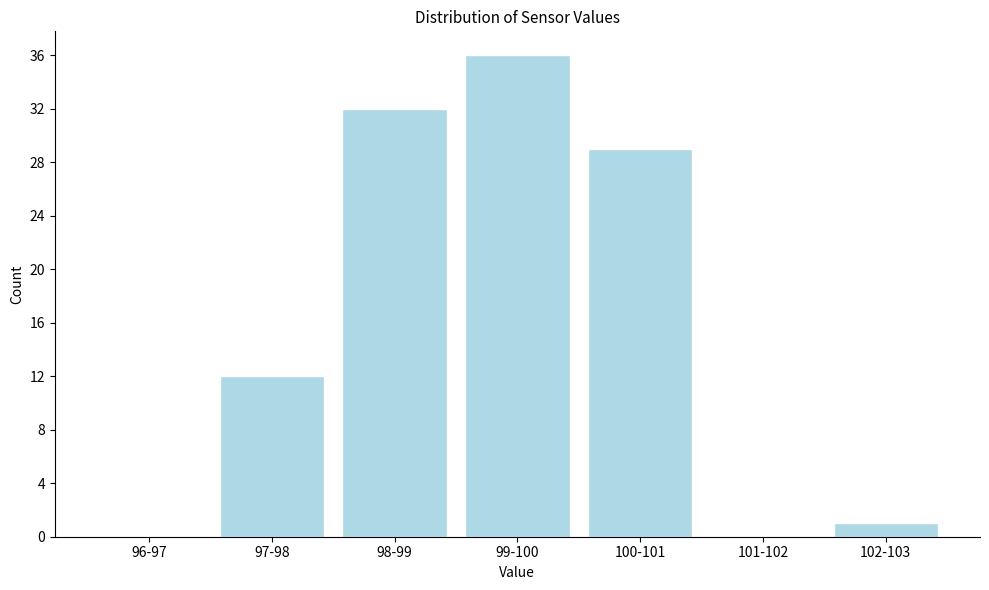

Reading left to right, what are all the values shown in this chart?

96-97=0	97-98=12	98-99=32	99-100=36	100-101=29	101-102=0	102-103=1